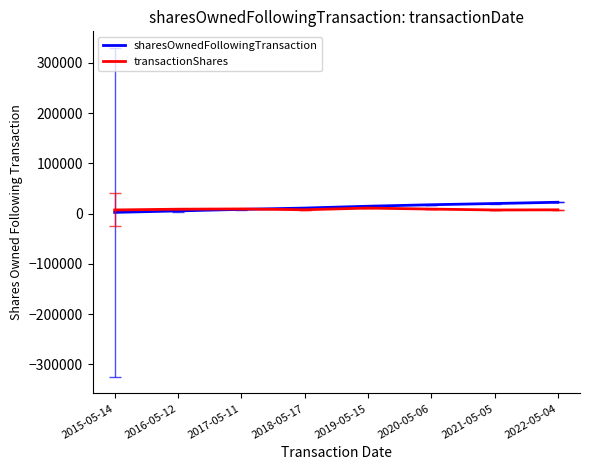

What is the greatest value displayed?

22579